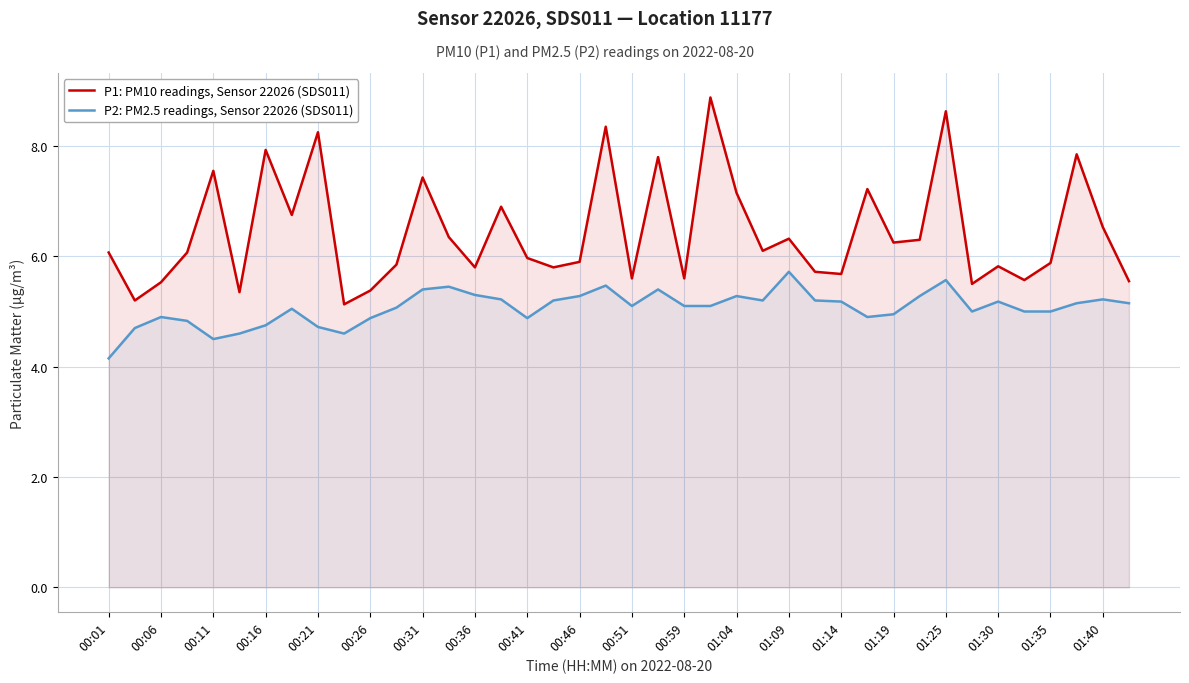

Where does the P1: PM10 readings, Sensor 22026 (SDS011) series first go above 6?

00:01